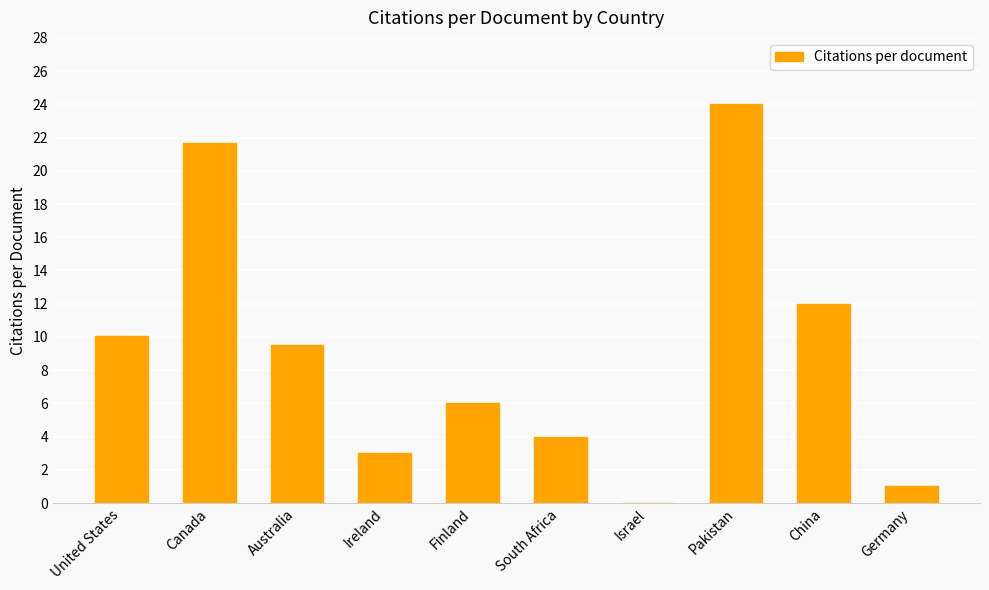

What is the ratio of the value at South Africa to the value at Ireland?

1.3